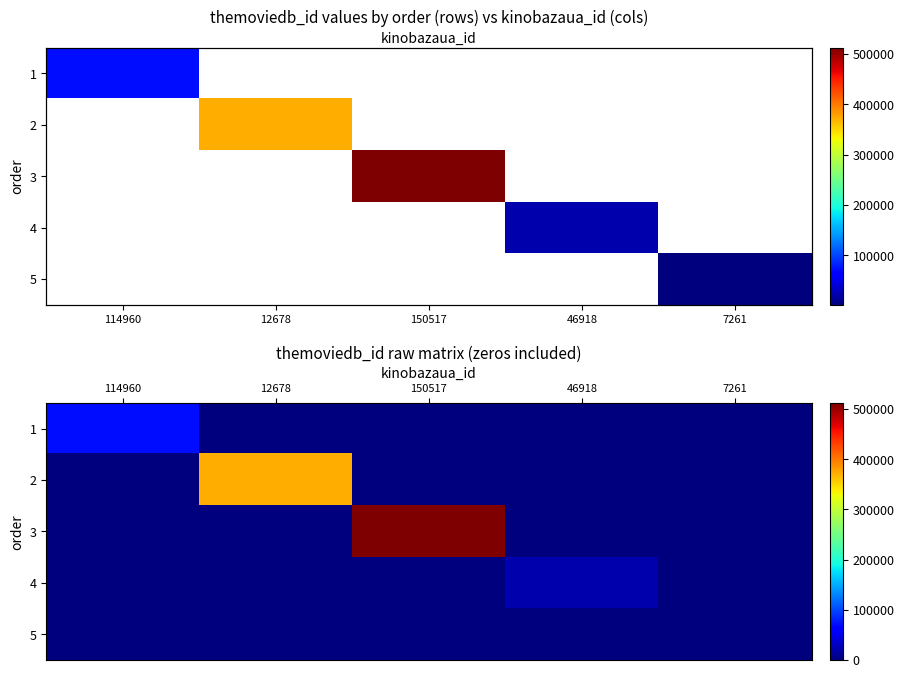

At which category is the sum across all series the highest?

150517